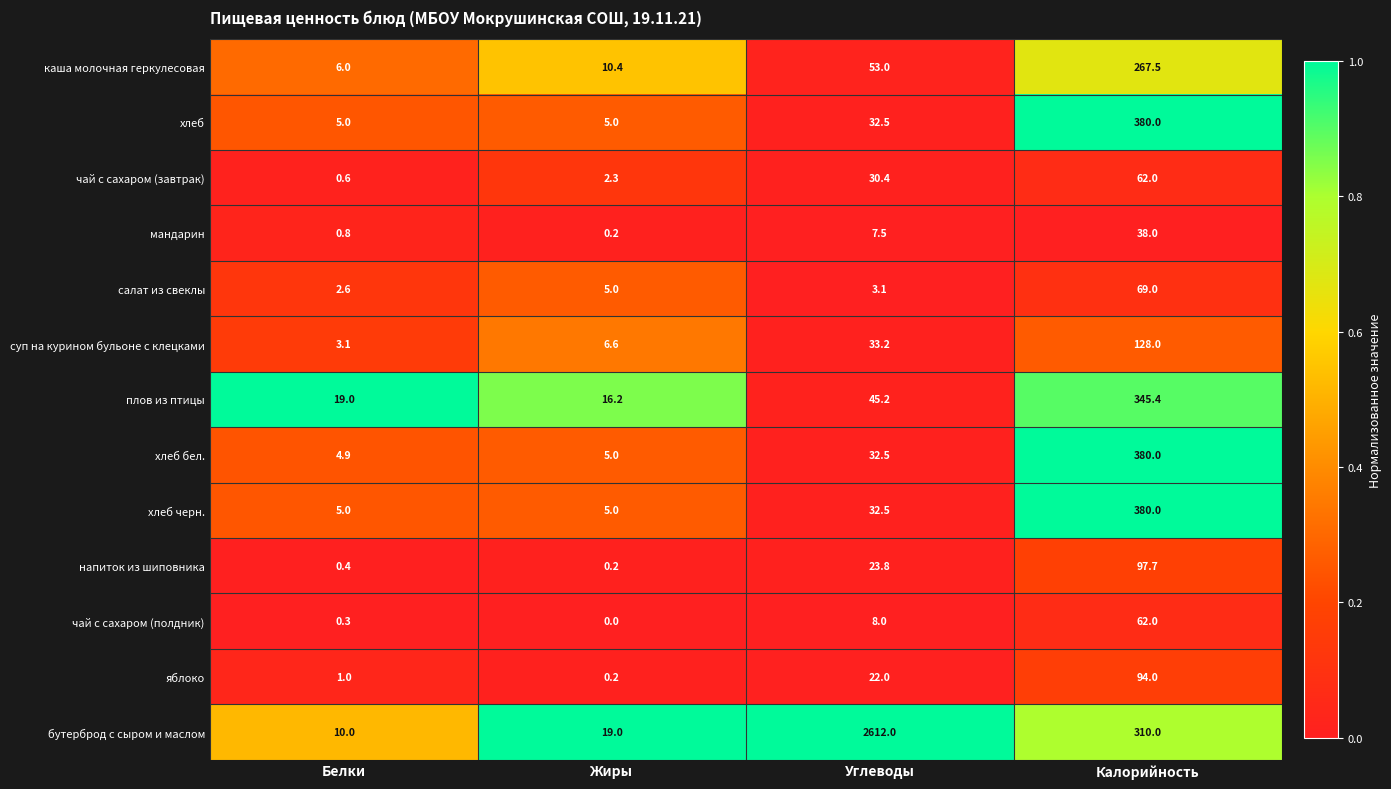

Where is салат из свеклы nearest to the value 35?

Жиры